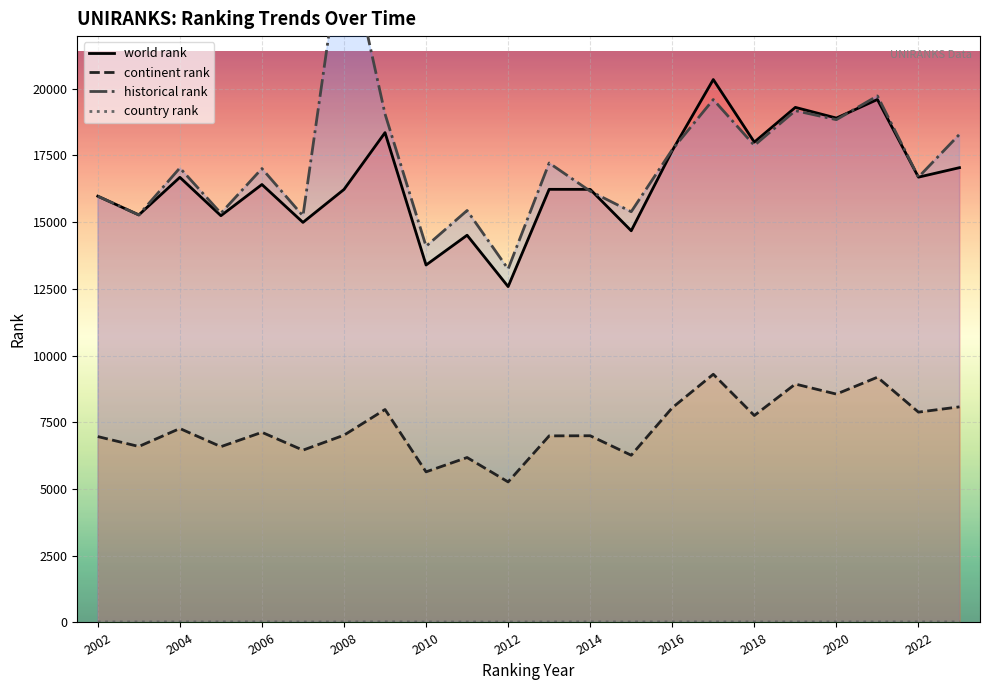

What is the maximum value for world rank?

20345